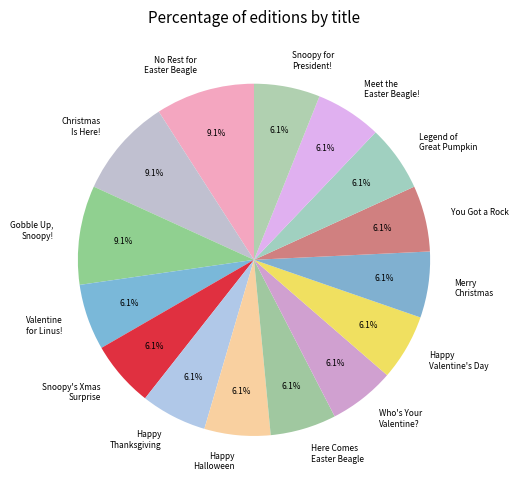

To the nearest percent, what is the average slice percentage?

7%